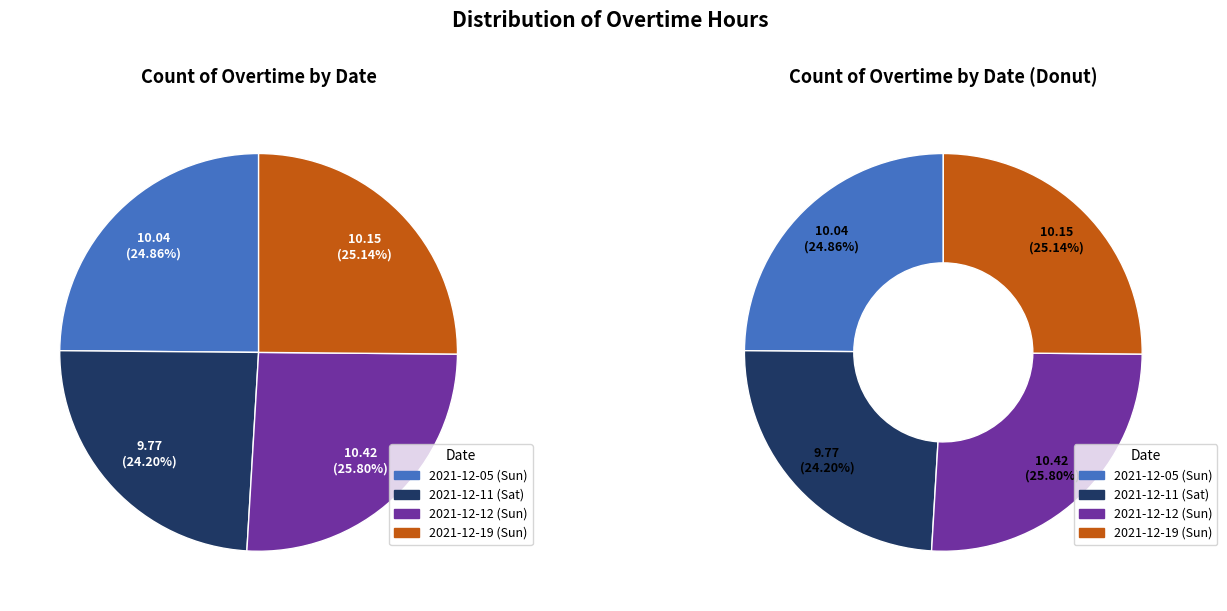

True or false: 2021-12-19 (Sun) accounts for 20% of the total.

False